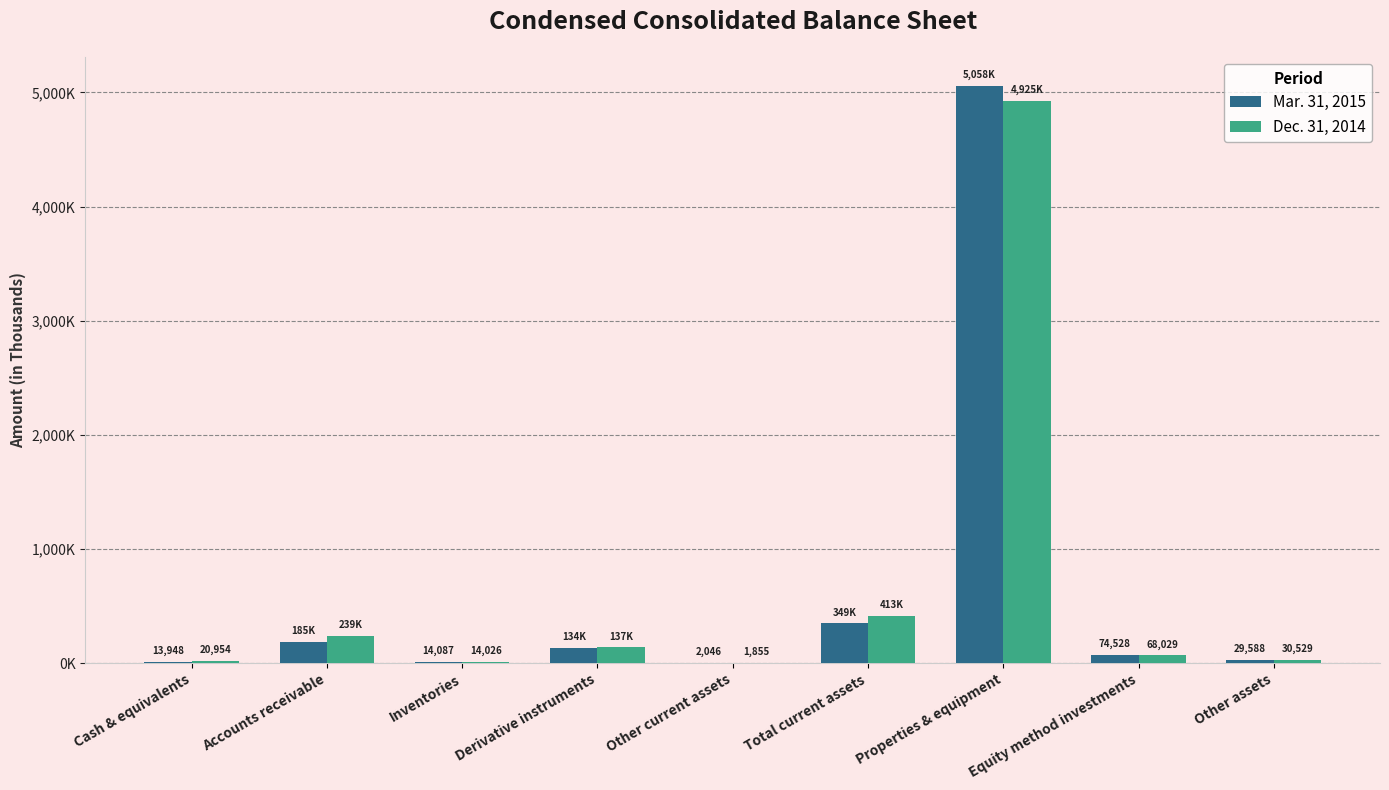

Reading left to right, what are all the values shown in this chart?

Mar. 31, 2015: 13948	185281	14087	134041	2046	349403	5058804	74528	29588
Dec. 31, 2014: 20954	239009	14026	137603	1855	413447	4925711	68029	30529